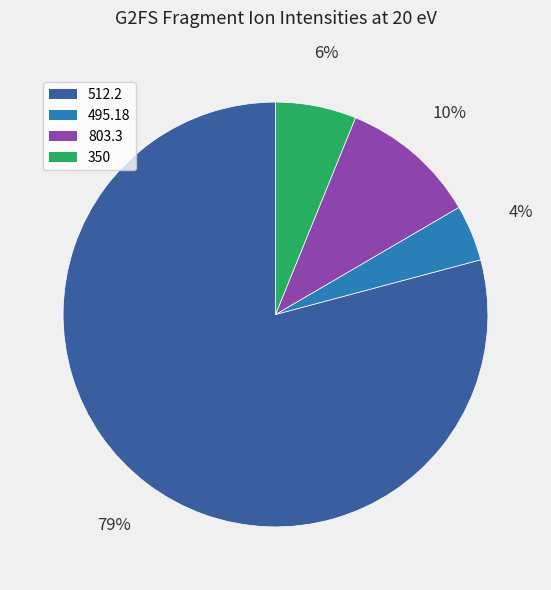

Between 512.2 and 350, which is larger?

512.2